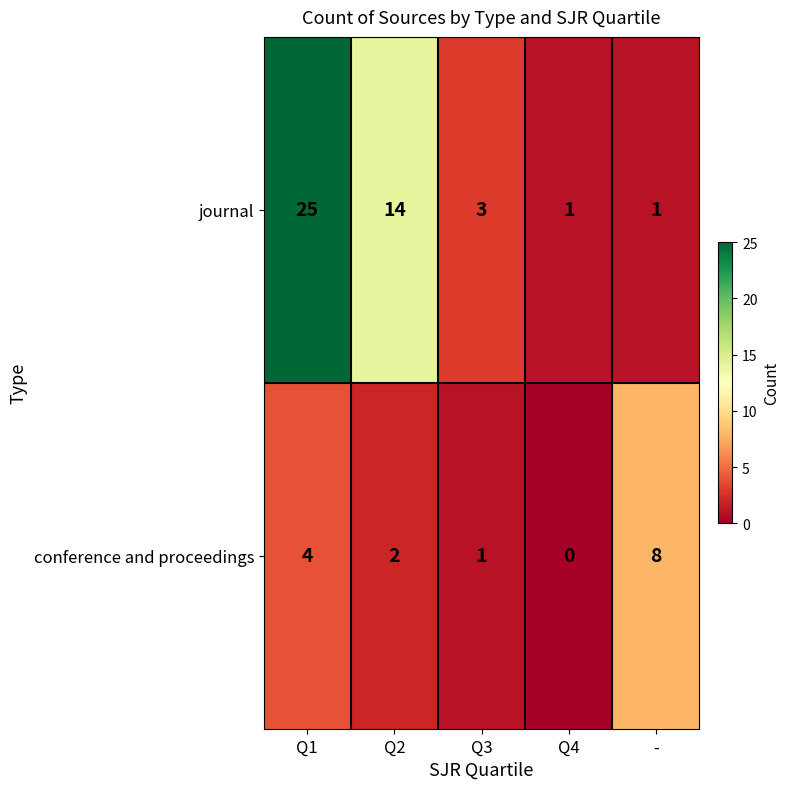

How many series are shown in this chart?

2